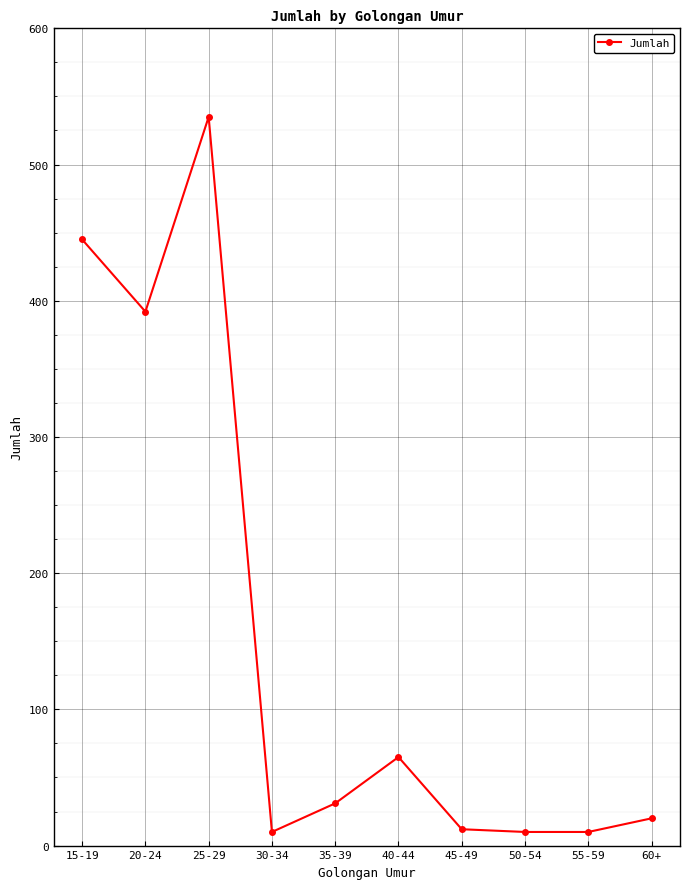

Which has a higher value, 45-49 or 15-19?

15-19